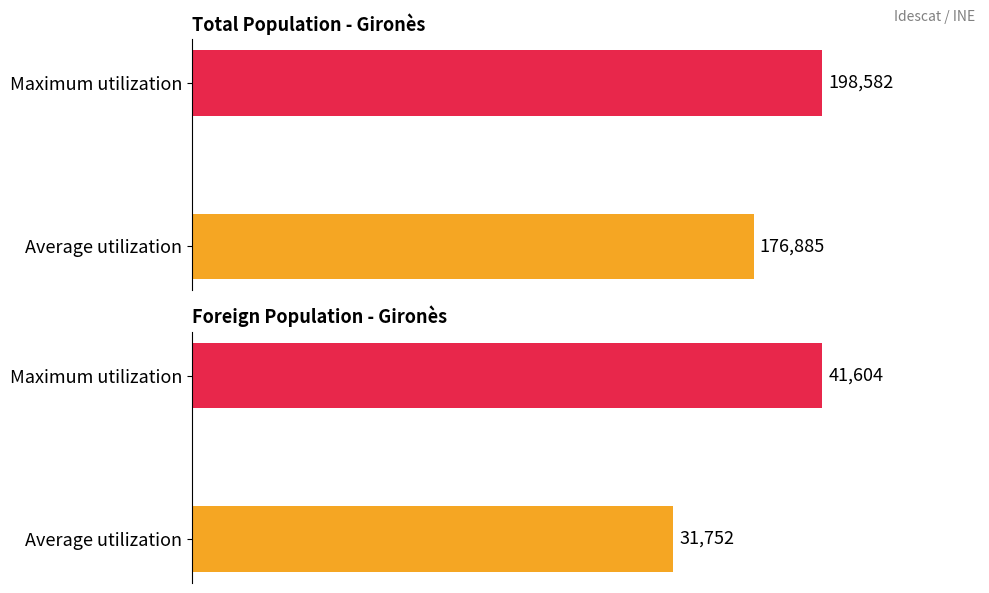

Does the chart contain stacked bars?

No